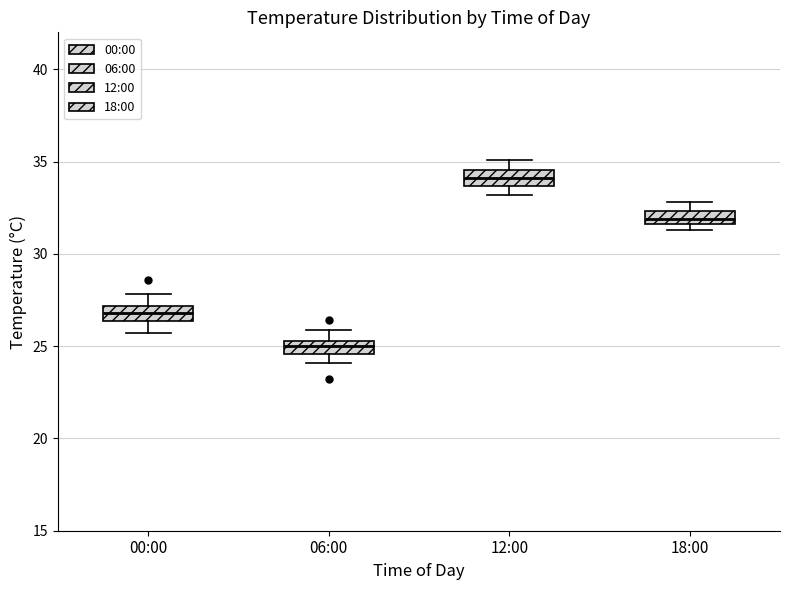

Which box's median line is the highest?

12:00